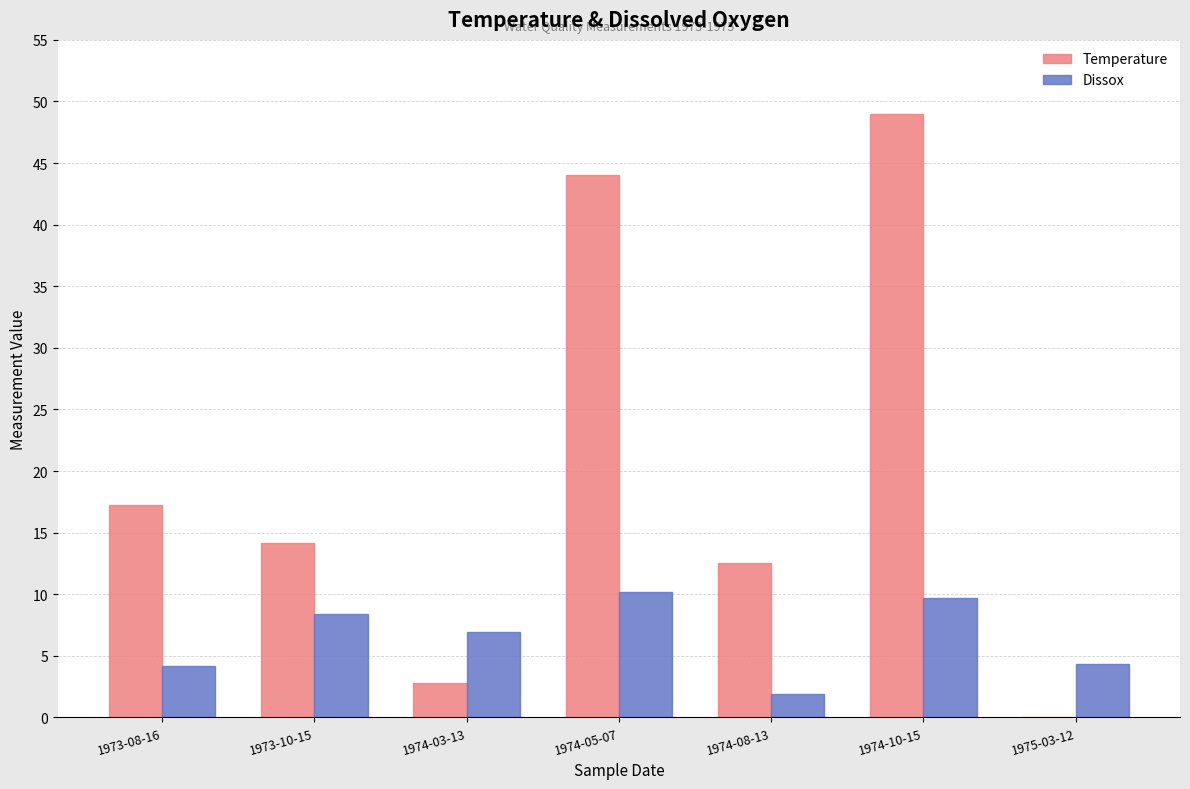

At which label does Temperature reach its peak?

1974-10-15